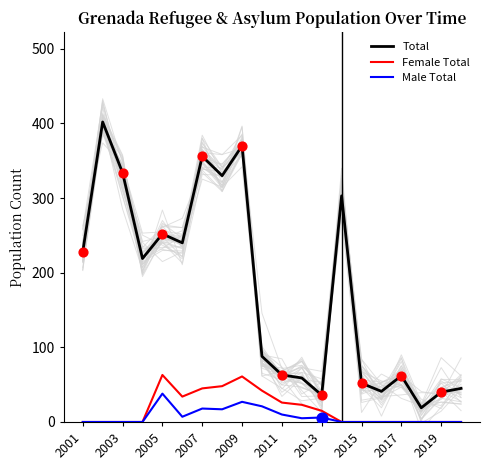

What are all the series names shown in the legend?

Total, Female Total, Male Total